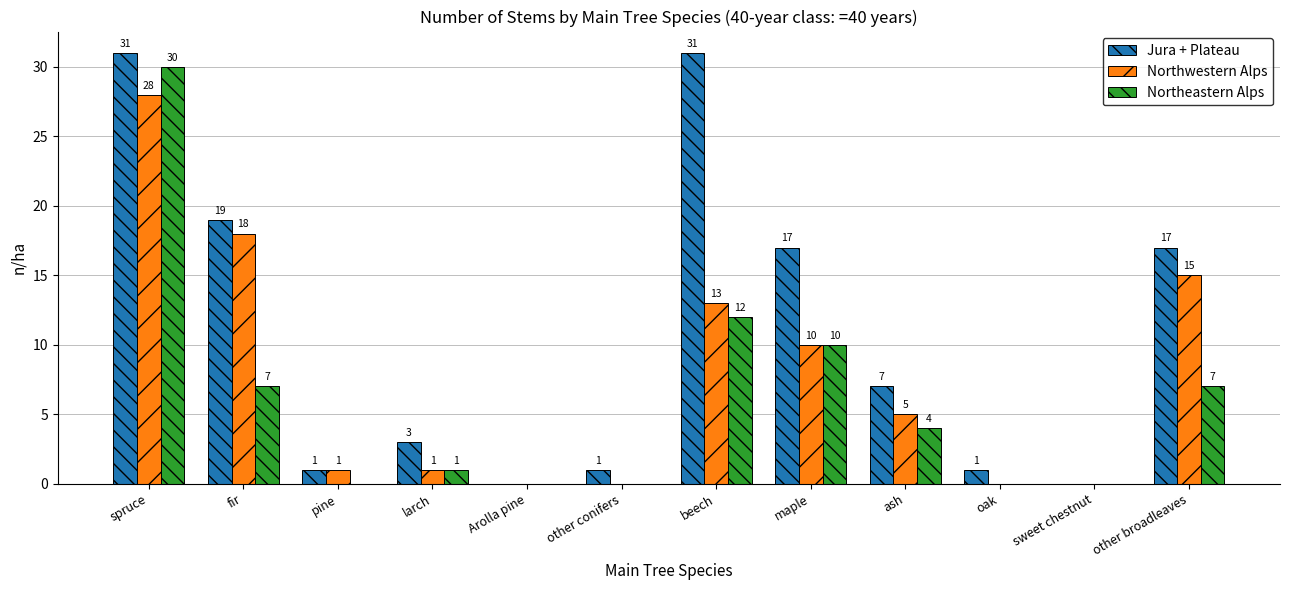

What is the sum of the Northeastern Alps values at other broadleaves and oak?

7